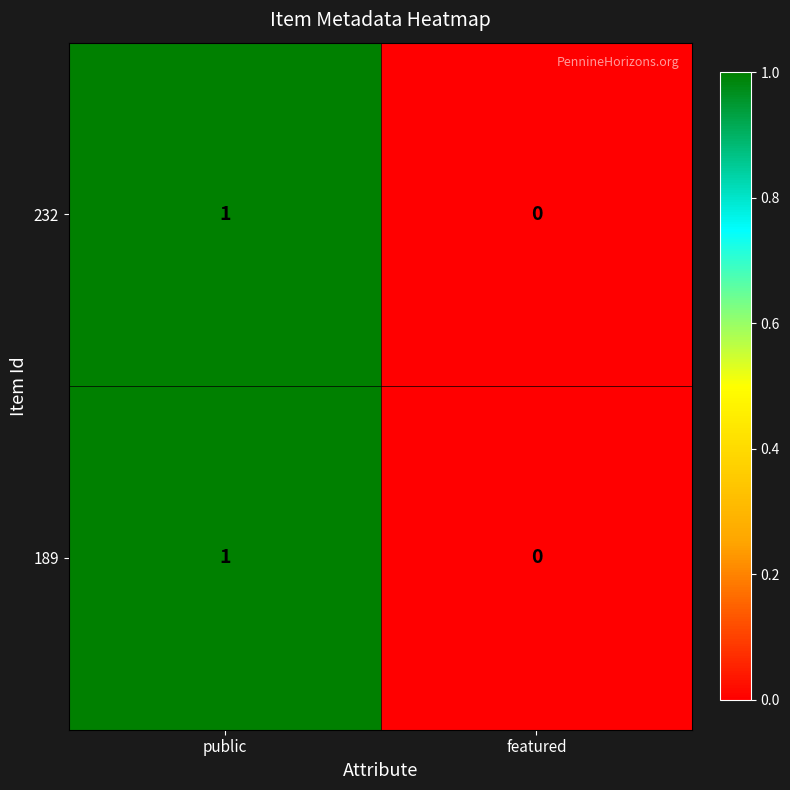

Where is 189 nearest to the value 0?

featured